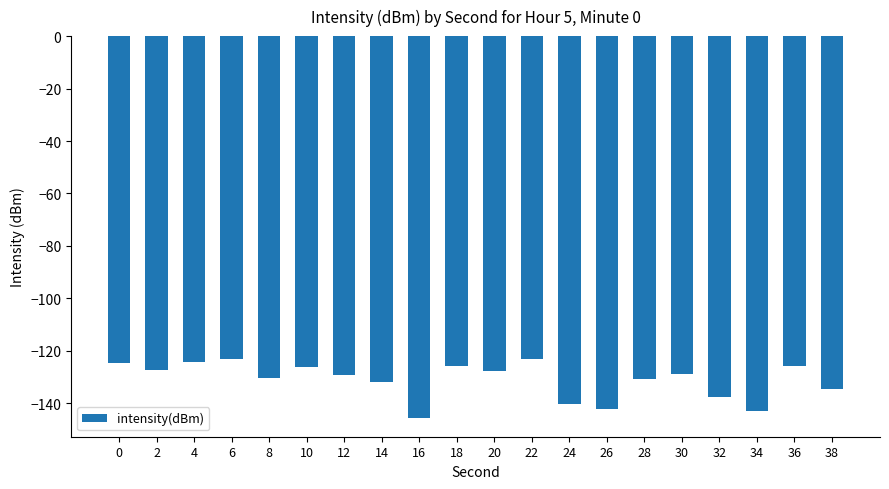

What is the minimum value shown in the chart?

-145.5